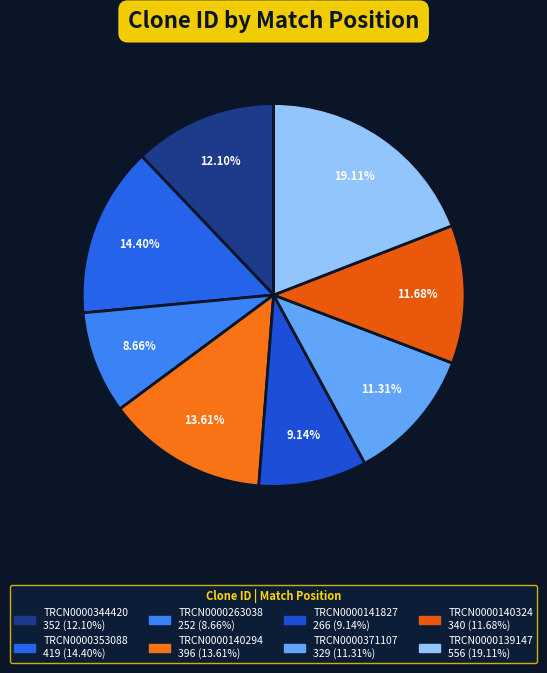

Which slice is the largest?

TRCN0000139147